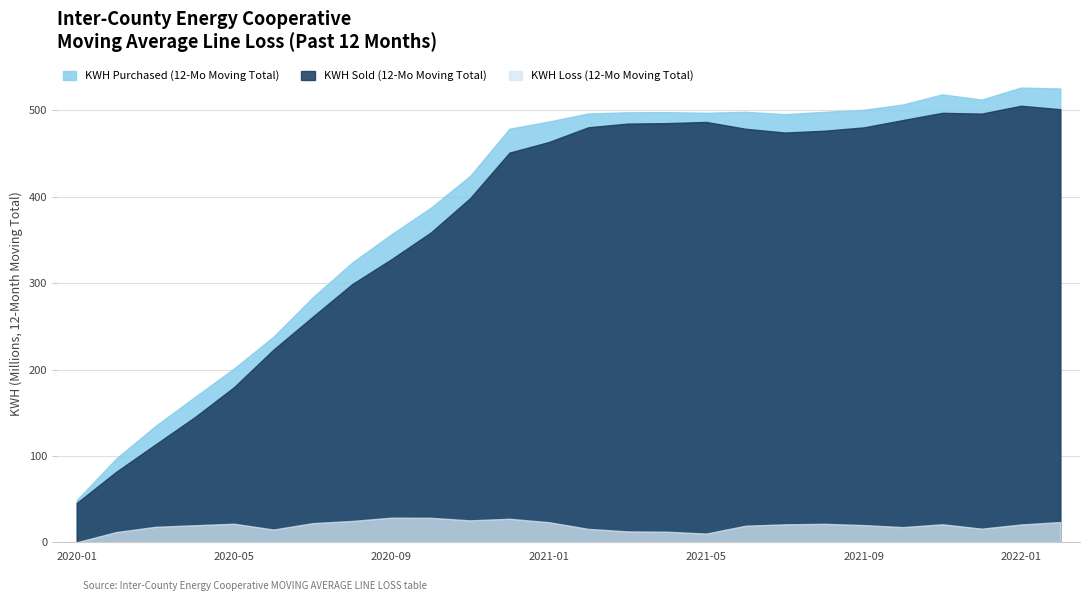

How many lines are shown in the chart?

3